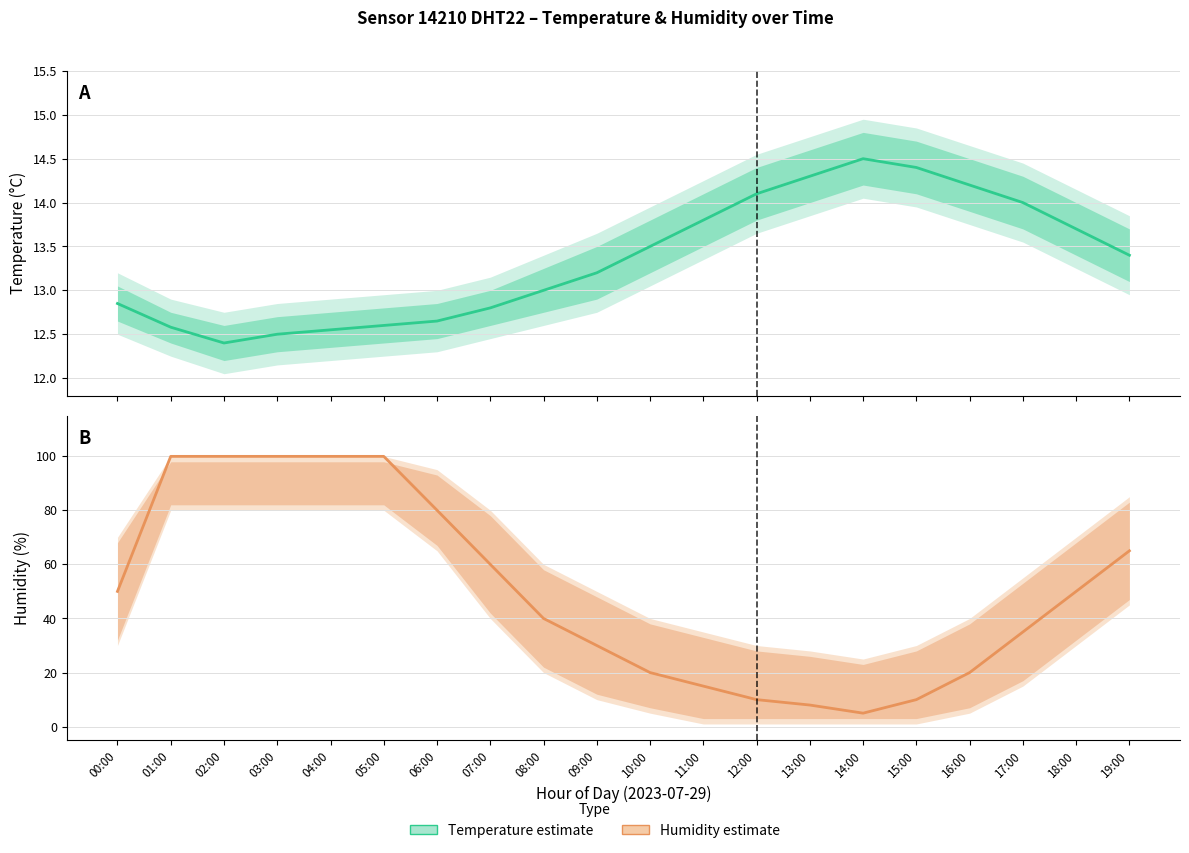

Which series has the largest total across all categories?

Humidity